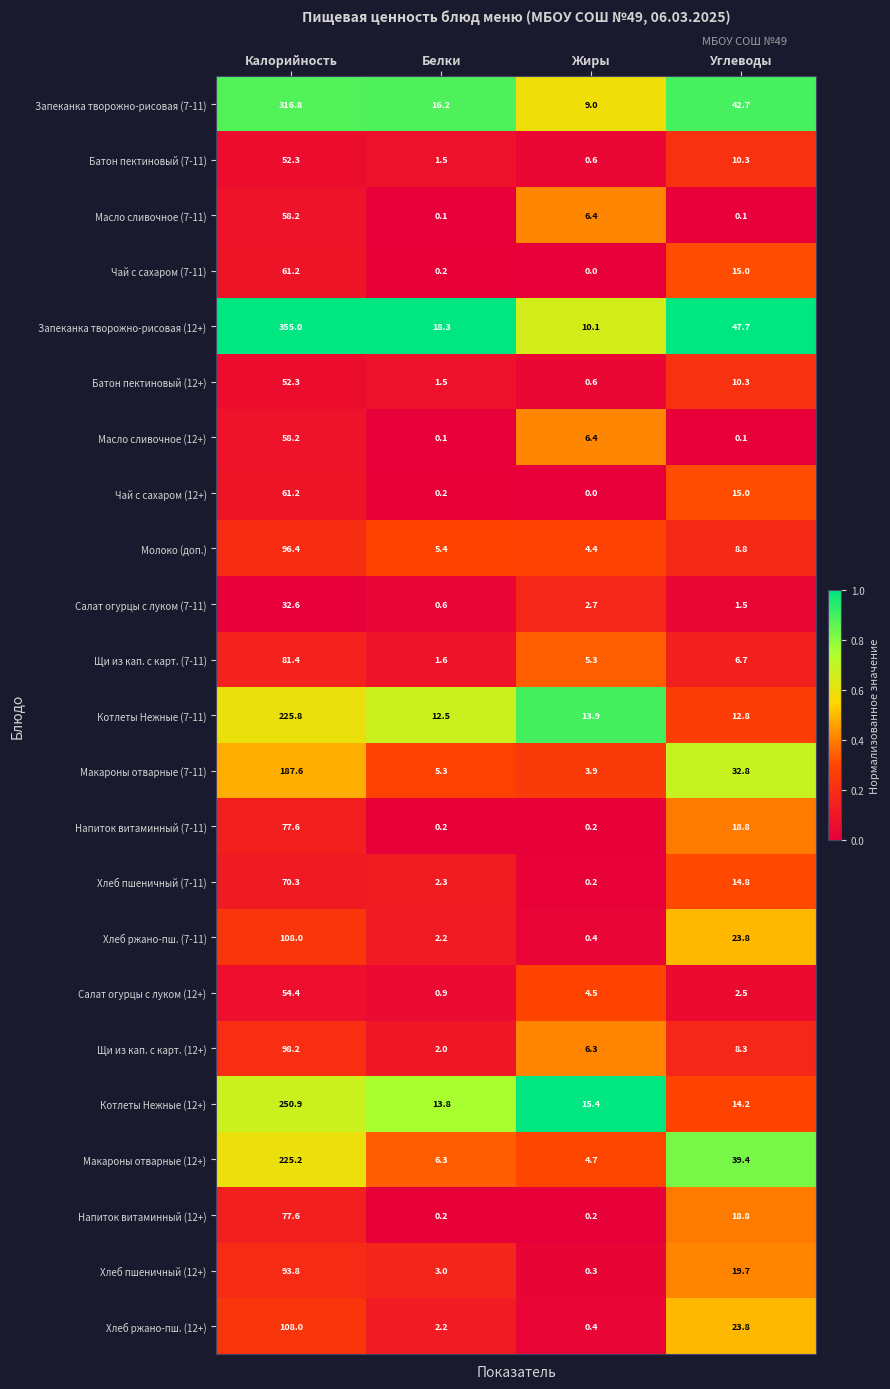

How many data points does each series have?

4